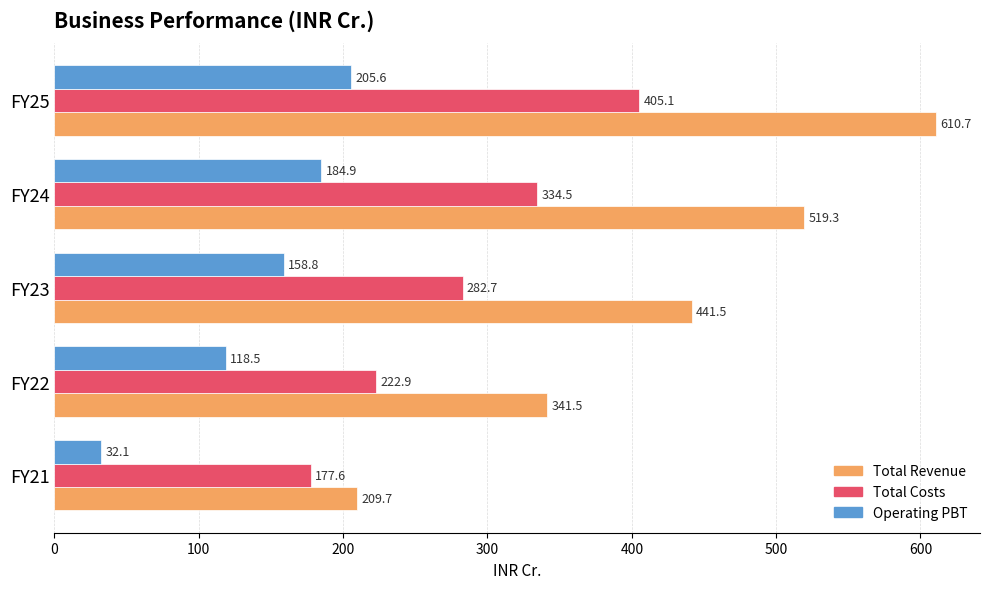

Is the value of Operating PBT at FY22 greater than the value of Total Revenue at FY22?

No